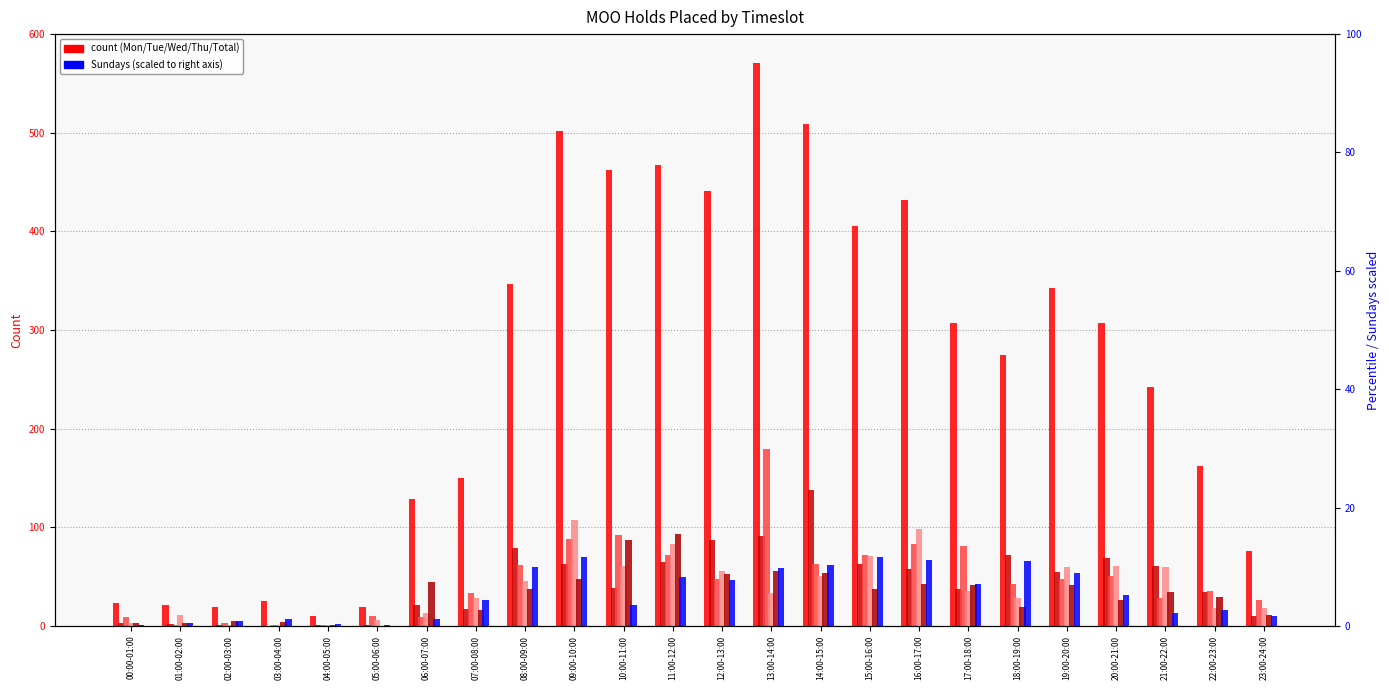

What is the approximate value of Wednesdays at 07:00-08:00?

28.0